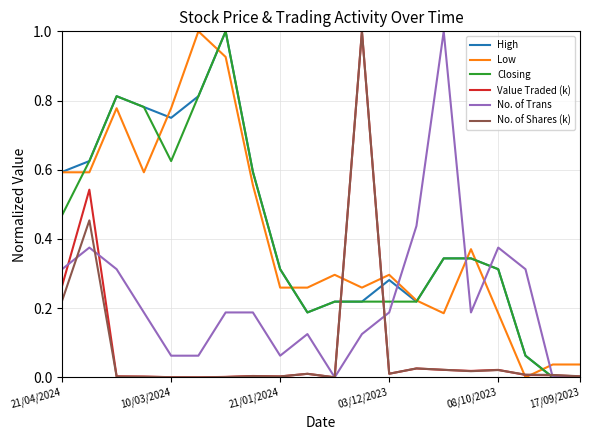

What is the greatest value displayed?

1.0